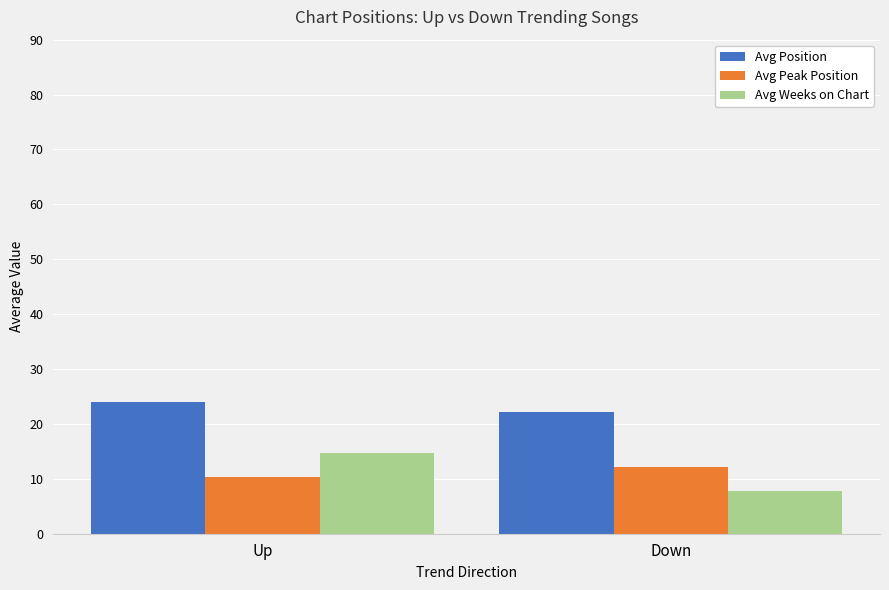

What is the approximate value of Avg Position at Down?

22.1